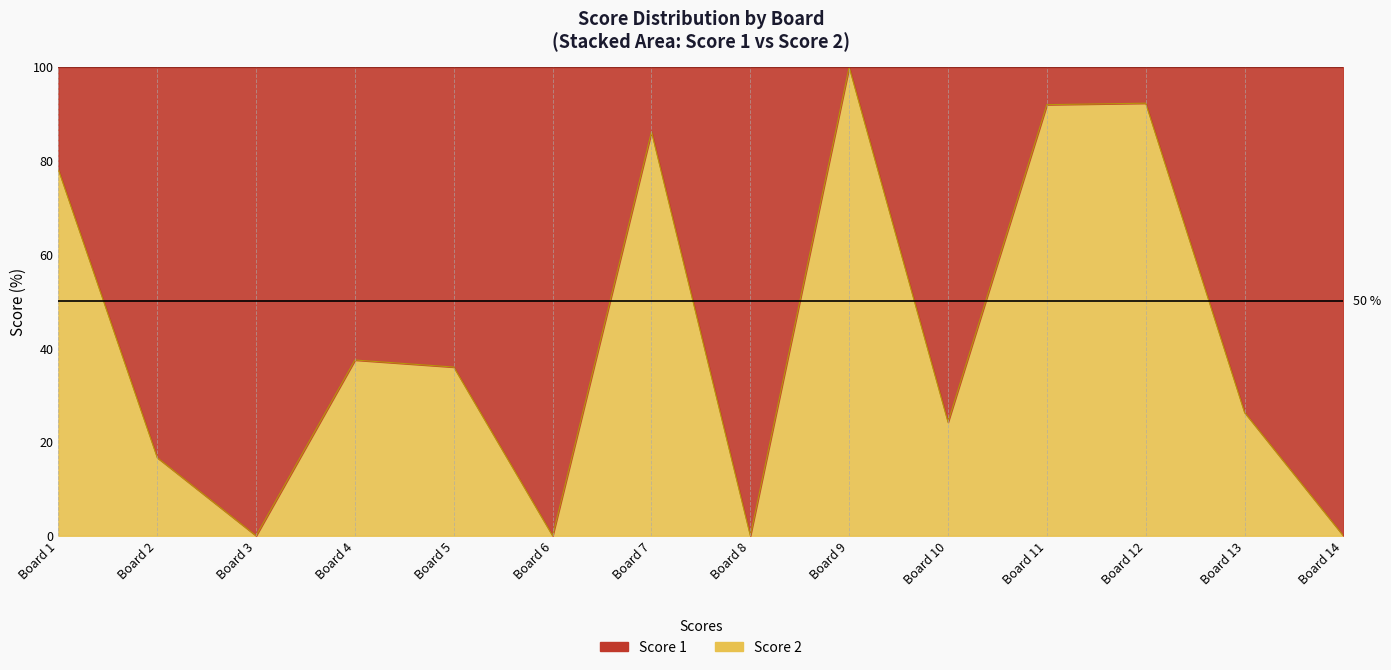

The value at Board 5 is 19.9. True or false?

False